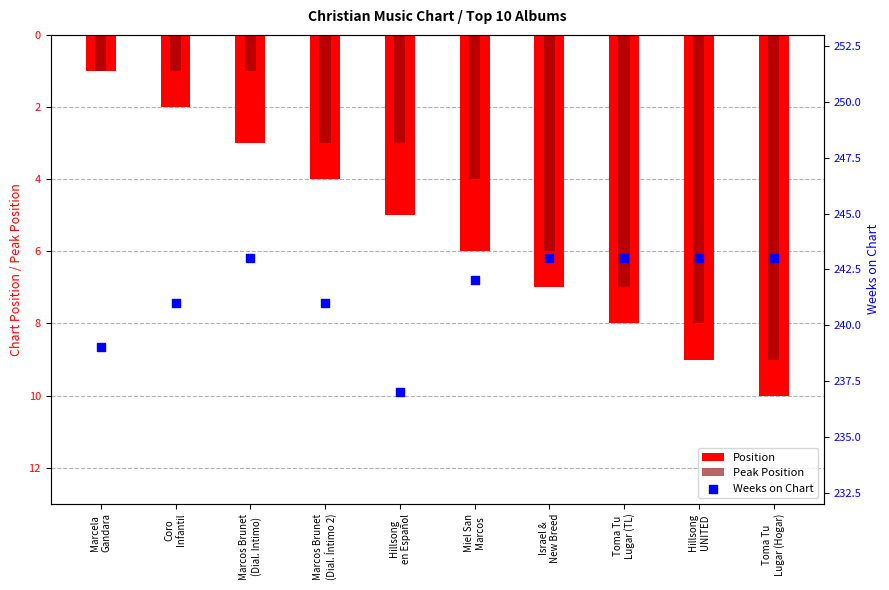

Which series contains the highest Y value?

Weeks on Chart